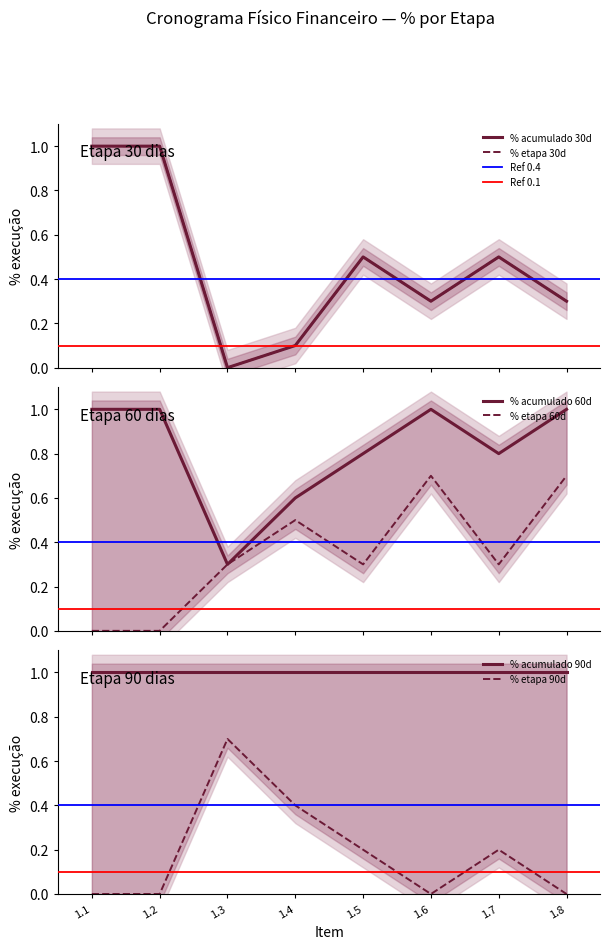

At how many categories does at least one series exceed 0?

8